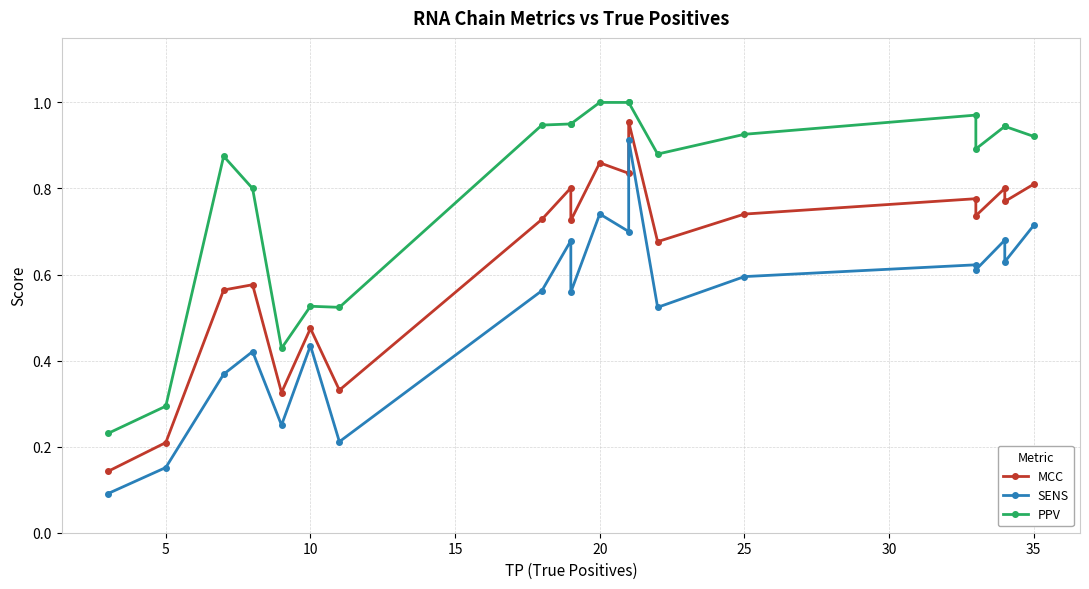

Rank the series at 10 from lowest to highest value.

SENS, MCC, PPV